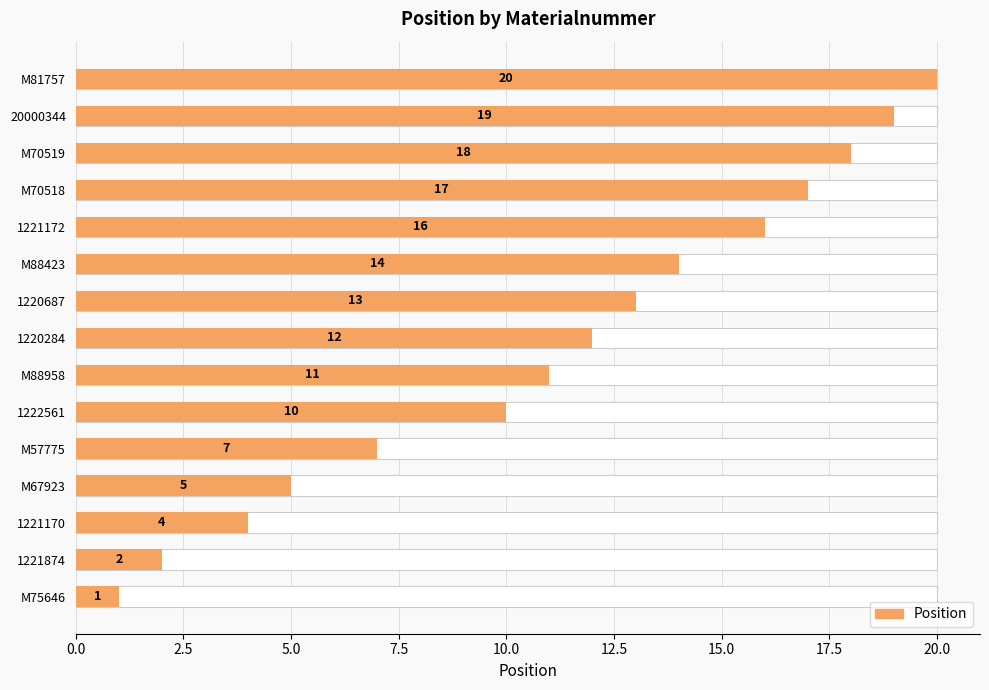

What is the approximate value at M67923?

5